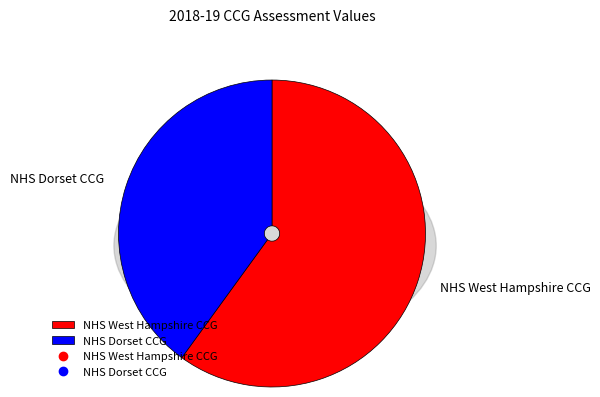

True or false: NHS West Hampshire CCG accounts for 60% of the total.

True